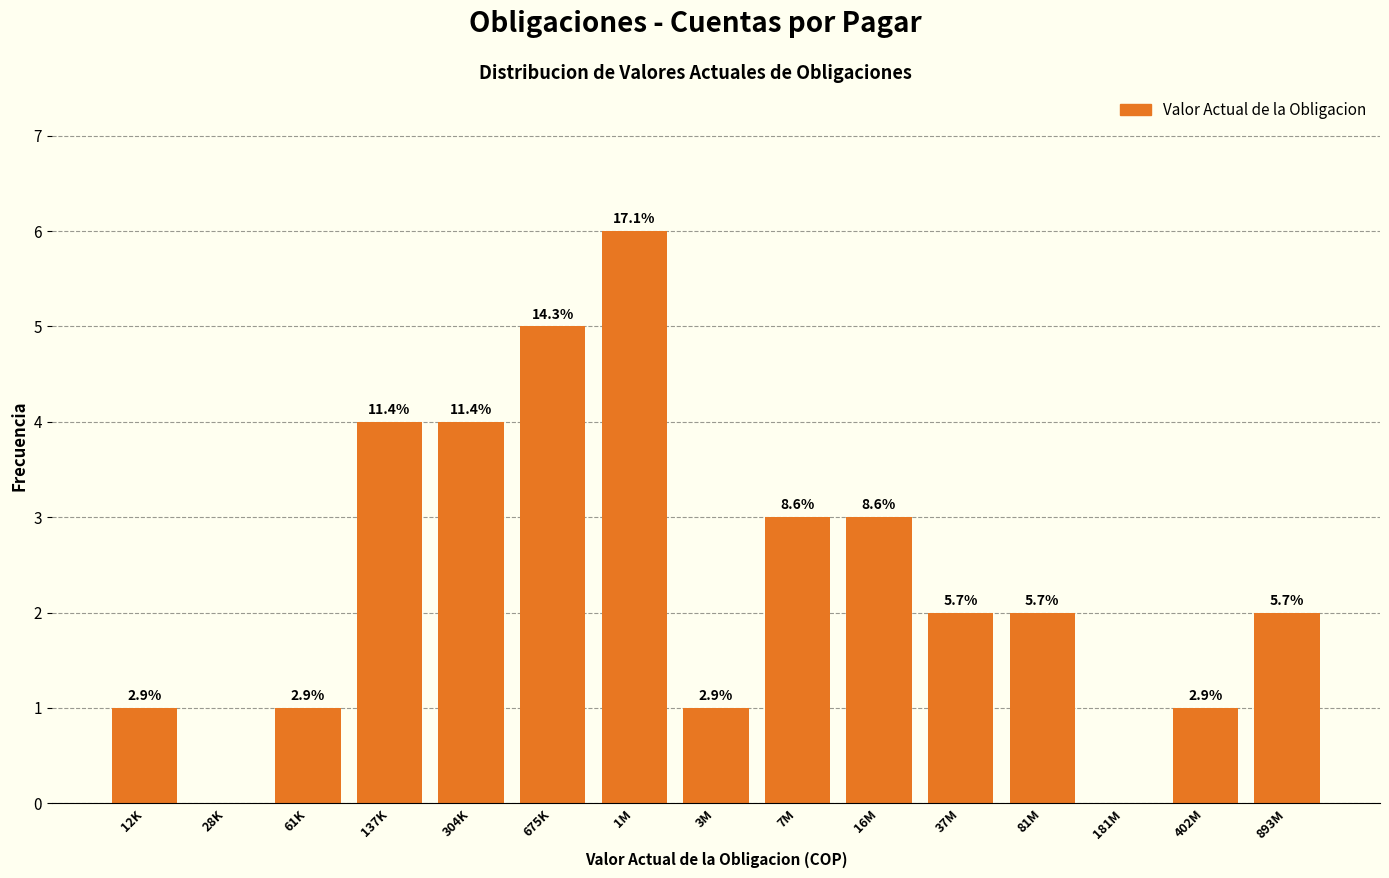

Are the bars horizontal?

No